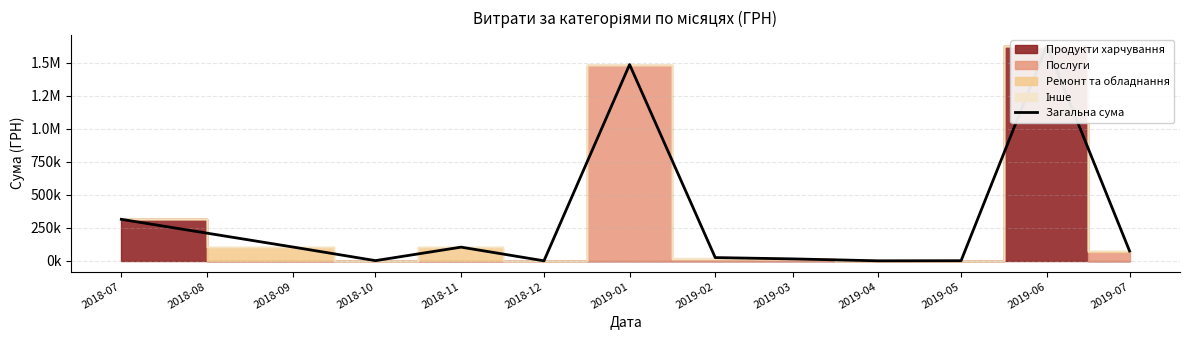

How many values are above zero?

10